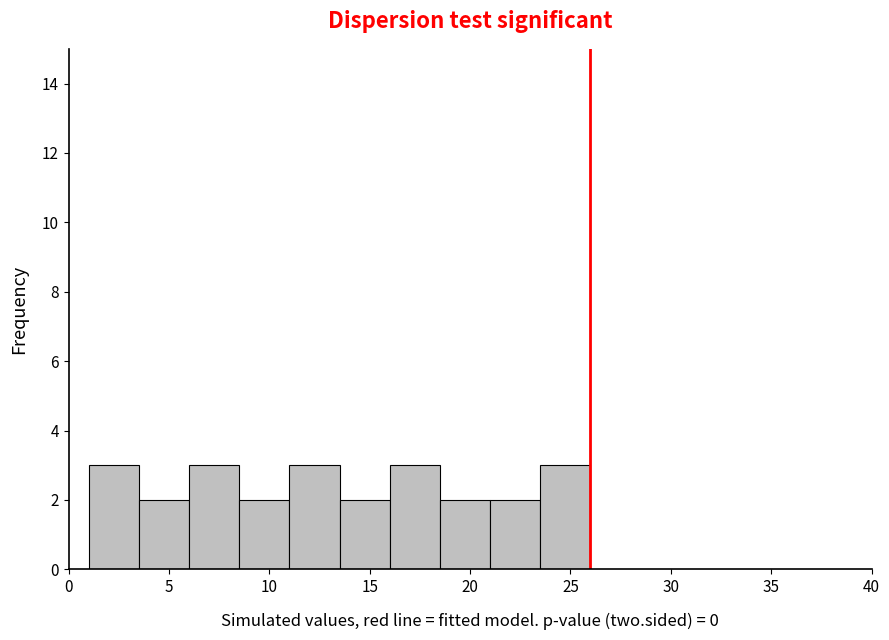

Reading left to right, transcribe this chart: for each bar, give the range it covers on the x-axis and its height. The values are not printed on the chart, so give them approximately, as read against the axis.

1.0 to 3.5: 3
3.5 to 6.0: 2
6.0 to 8.5: 3
8.5 to 11.0: 2
11.0 to 13.5: 3
13.5 to 16.0: 2
16.0 to 18.5: 3
18.5 to 21.0: 2
21.0 to 23.5: 2
23.5 to 26.0: 3